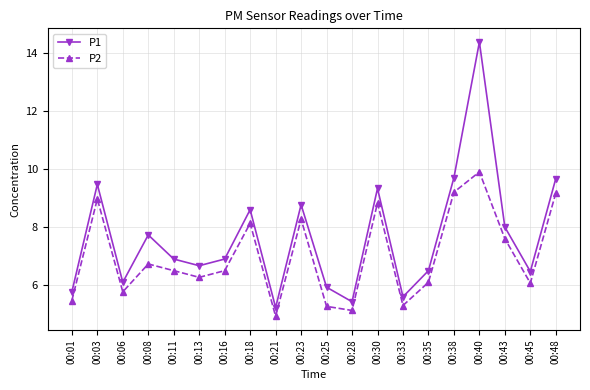

How many lines are shown in the chart?

2